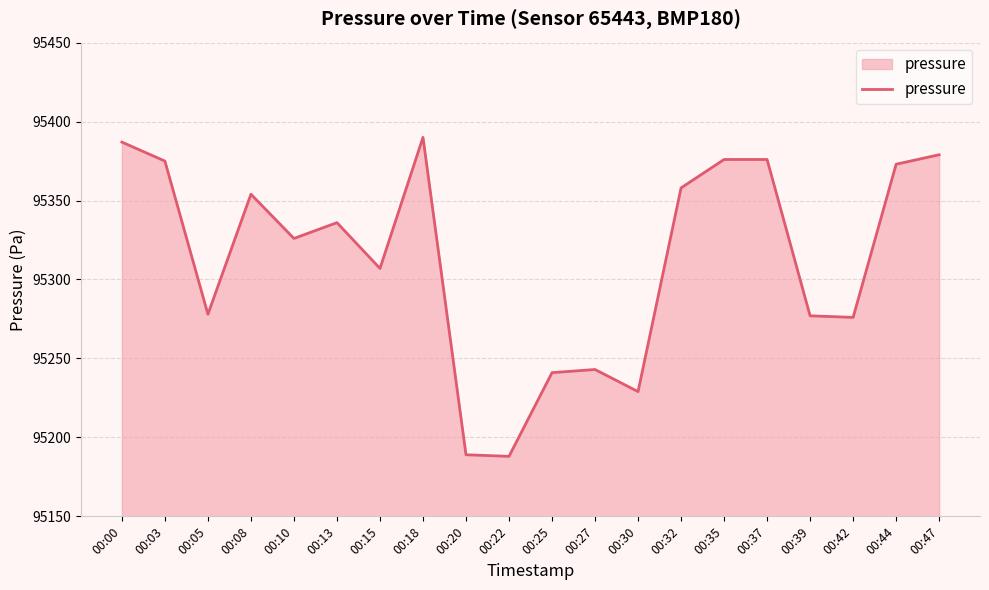

What is the difference between the values at 00:25 and 00:03?

134